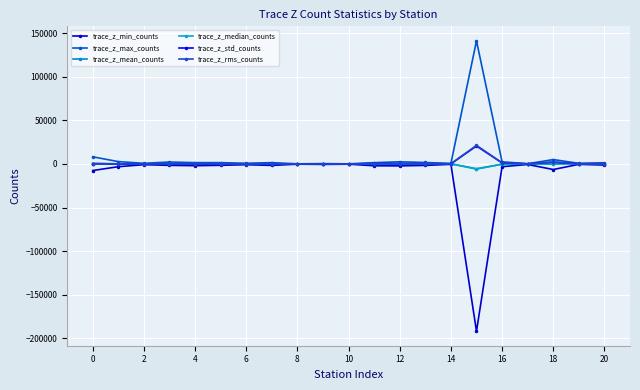

How many series are shown in this chart?

6